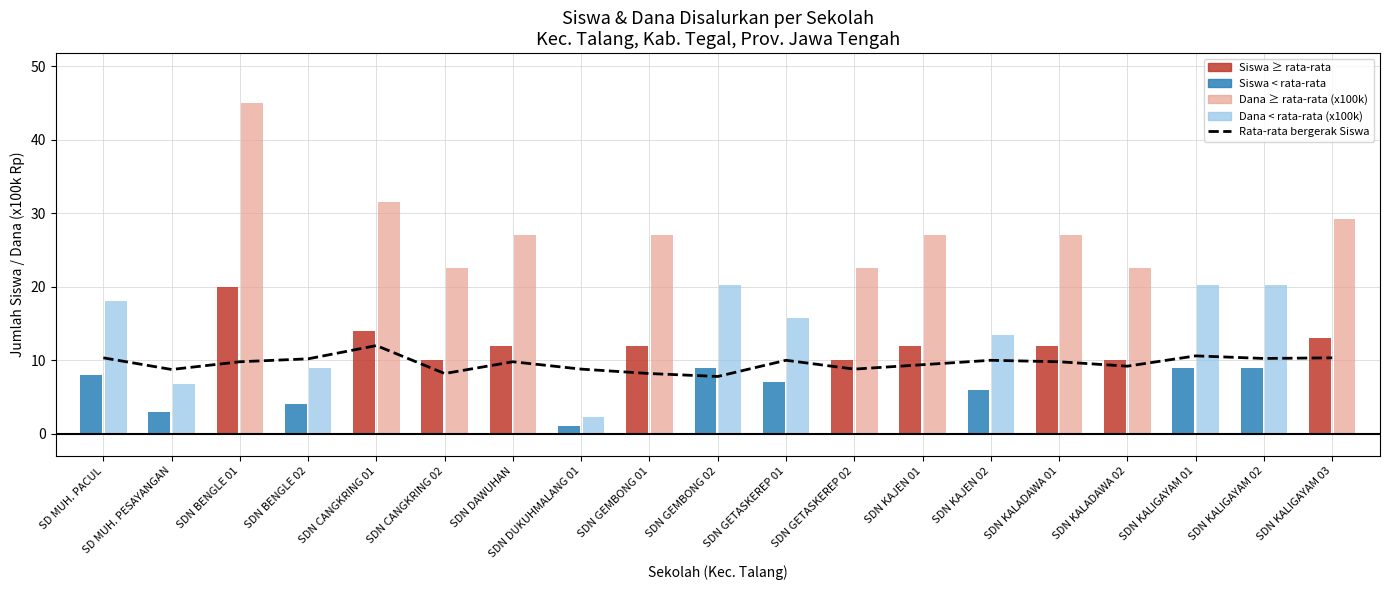

What is the sum of all values?

182.3